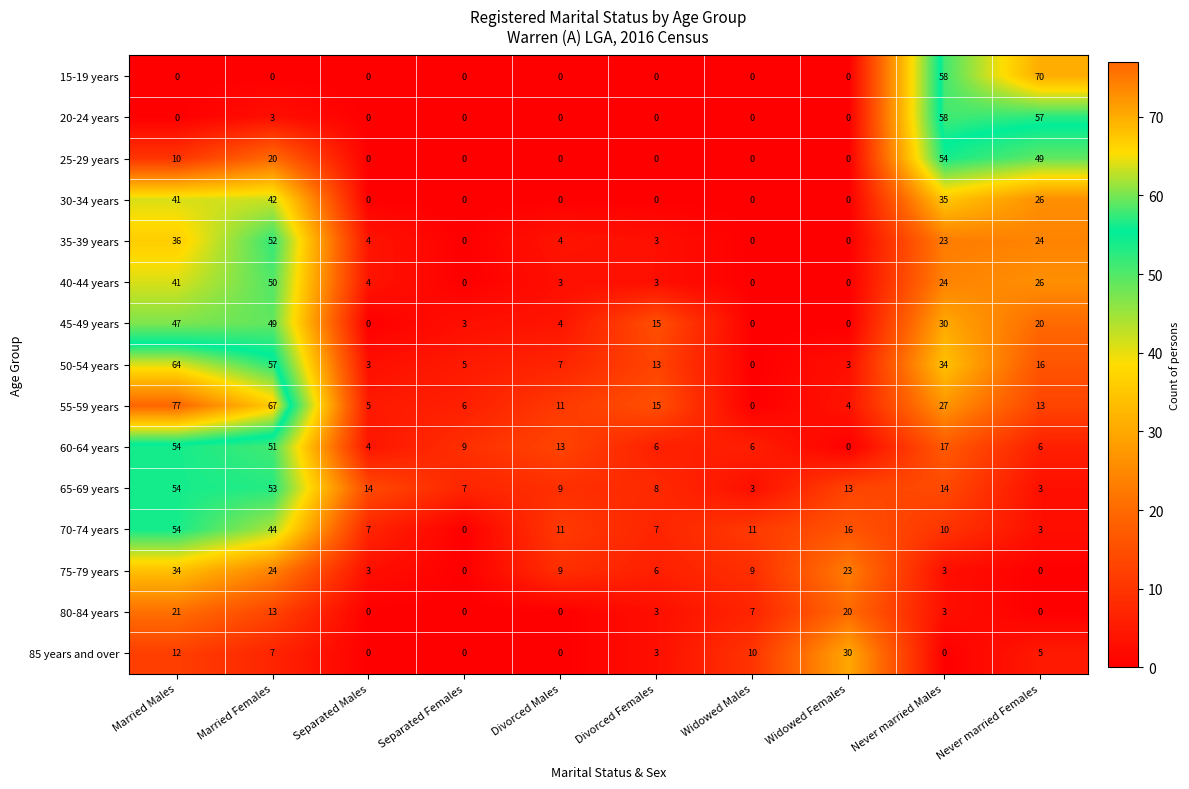

What is the difference between the highest and lowest values at Divorced Males?

13